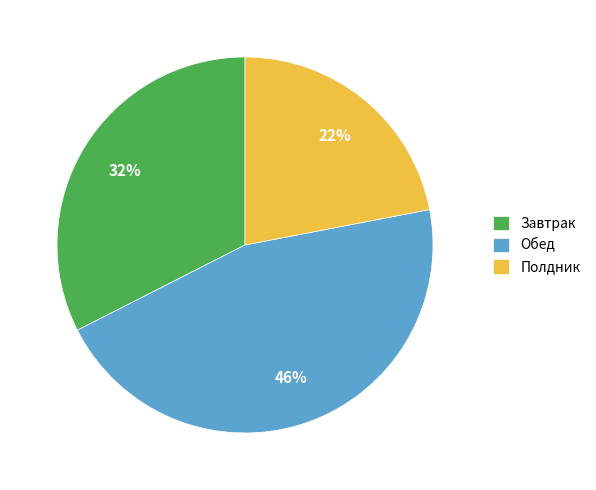

Which slice is the largest?

Обед